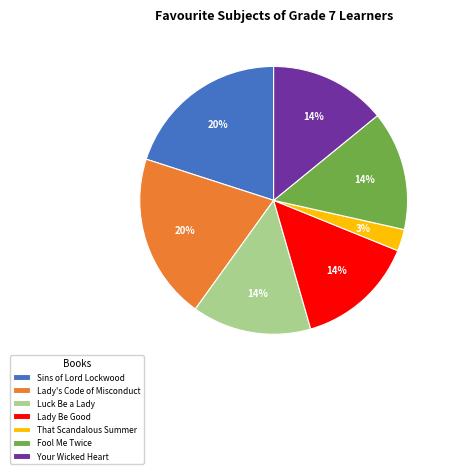

How many slices are in this pie chart?

7